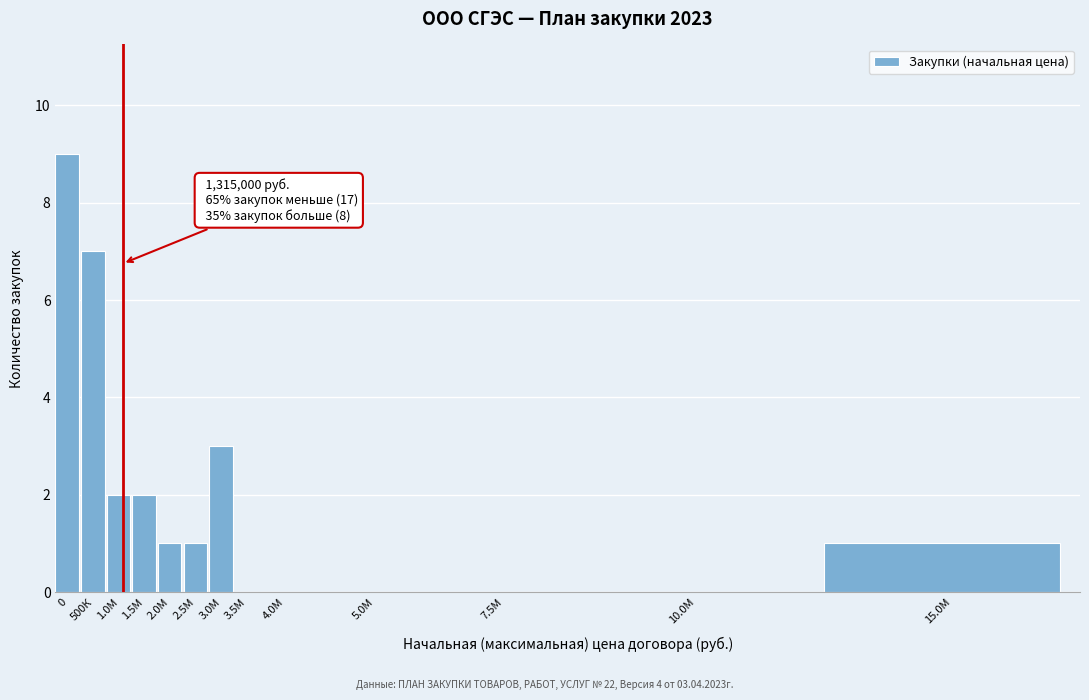

Reading left to right, transcribe all the data shown in this chart.

0=9	500К=7	1.0М=2	1.5М=2	2.0М=1	2.5М=1	3.0М=3	3.5М=0	4.0М=0	5.0М=0	7.5М=0	10.0М=0	15.0М=1